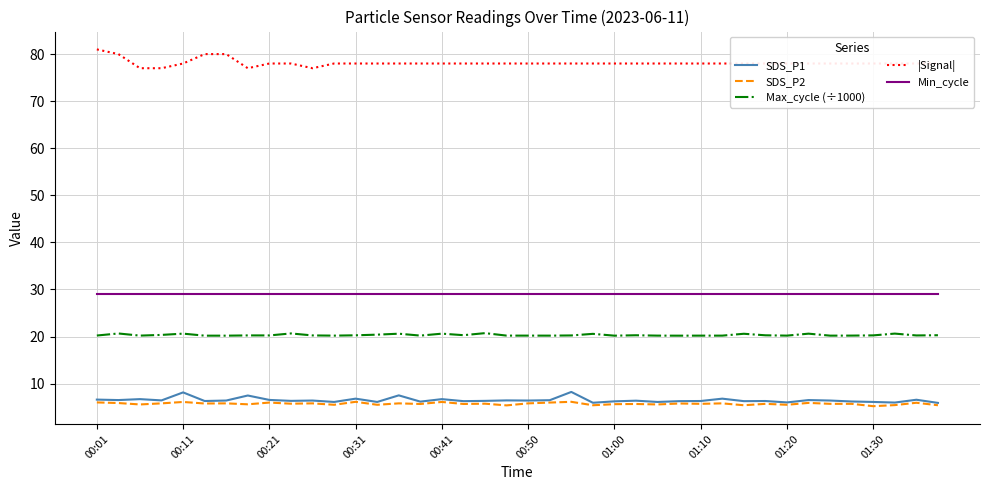

What is the minimum value for SDS_P1?

5.9